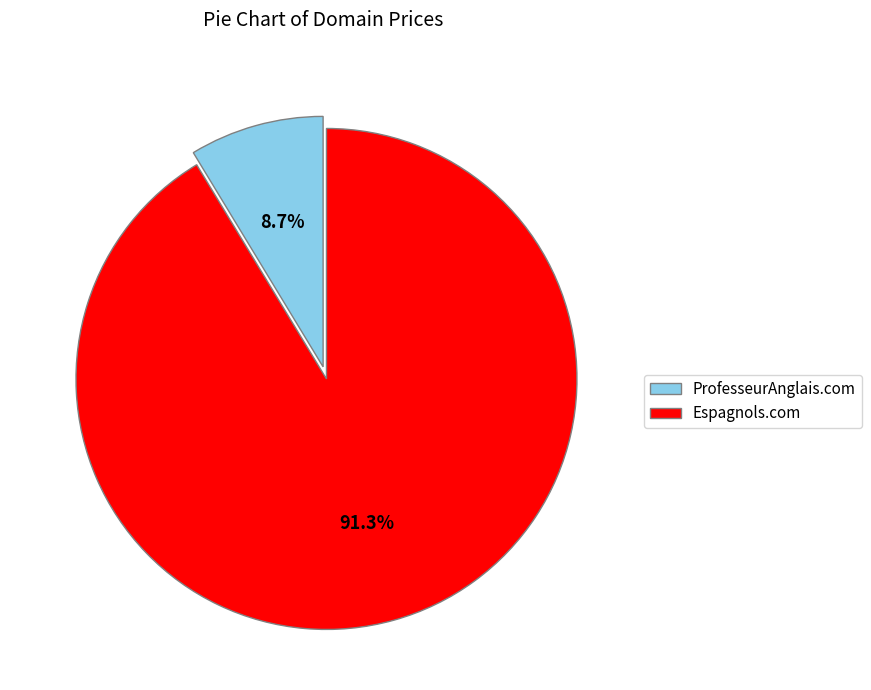

Which slice represents more than half of the pie?

Espagnols.com